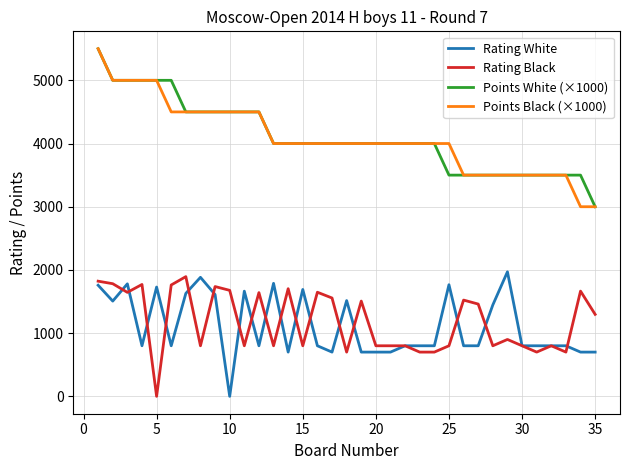

How many distinct data groups are displayed?

4